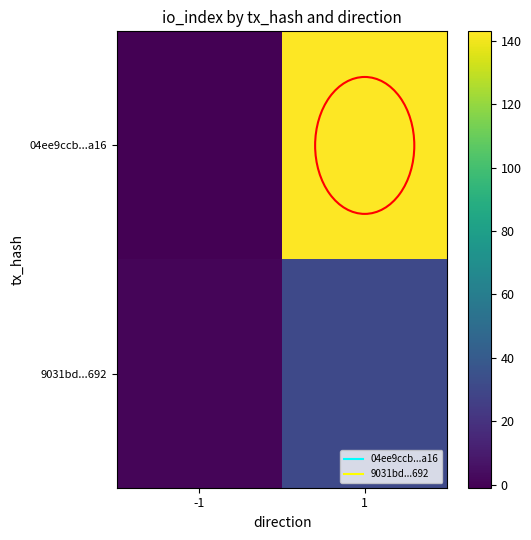

Reading left to right, extract all data points from this chart.

04ee9ccb...a16: -1=-1	1=143
9031bd...692: -1=1	1=31